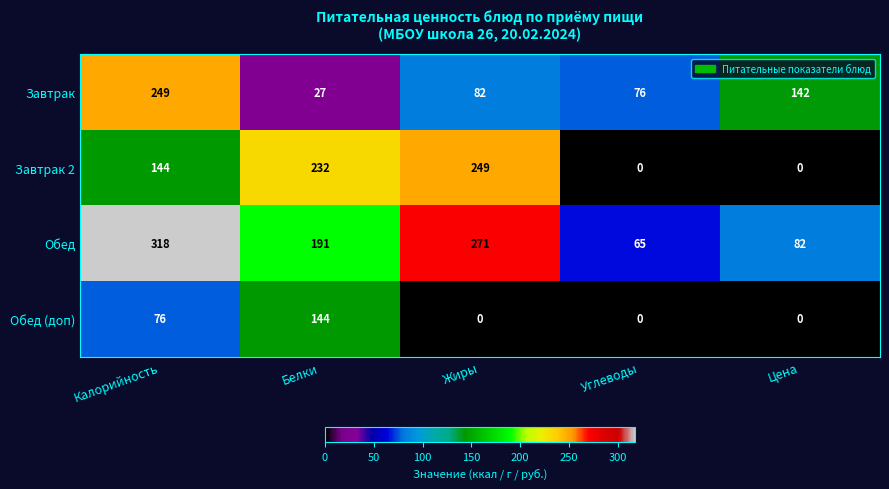

Reading right to left, extract all data points from this chart.

Завтрак: 142	76	82	27	249
Завтрак 2: 0	0	249	232	144
Обед: 82	65	271	191	318
Обед (доп): 0	0	0	144	76